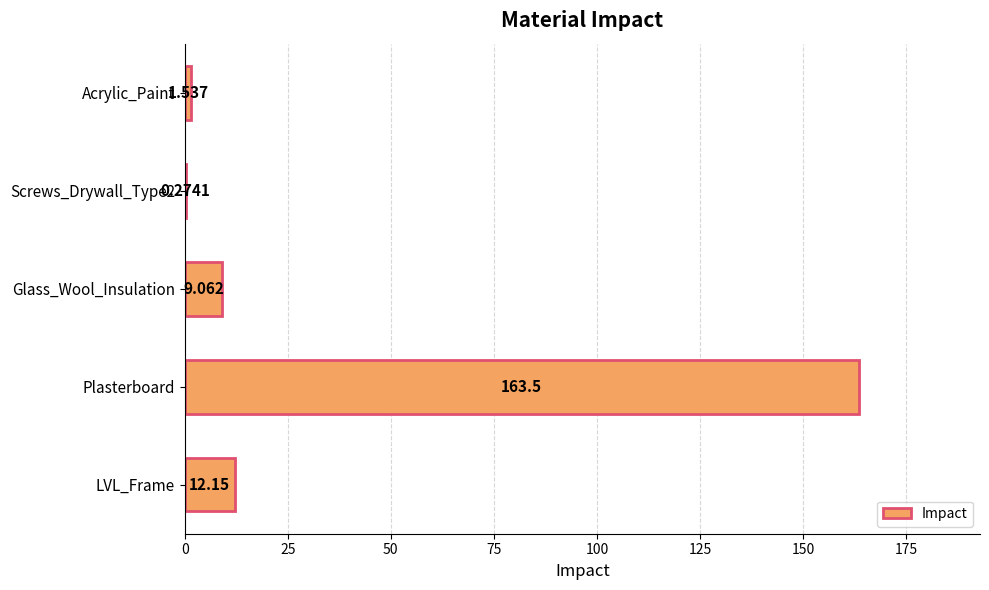

At which category does the chart reach its peak across all series?

Plasterboard